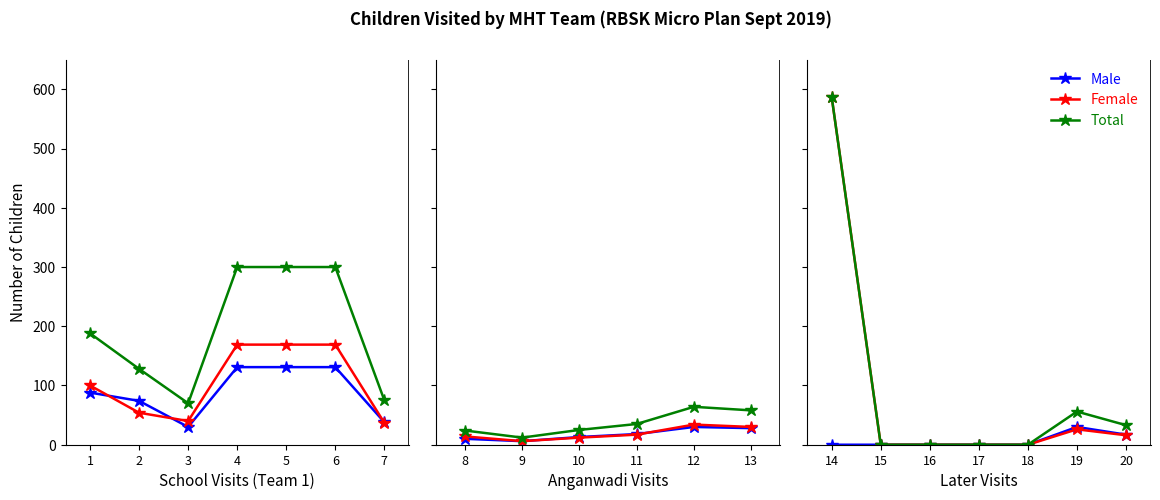

True or false: Male and Total intersect in this chart.

False